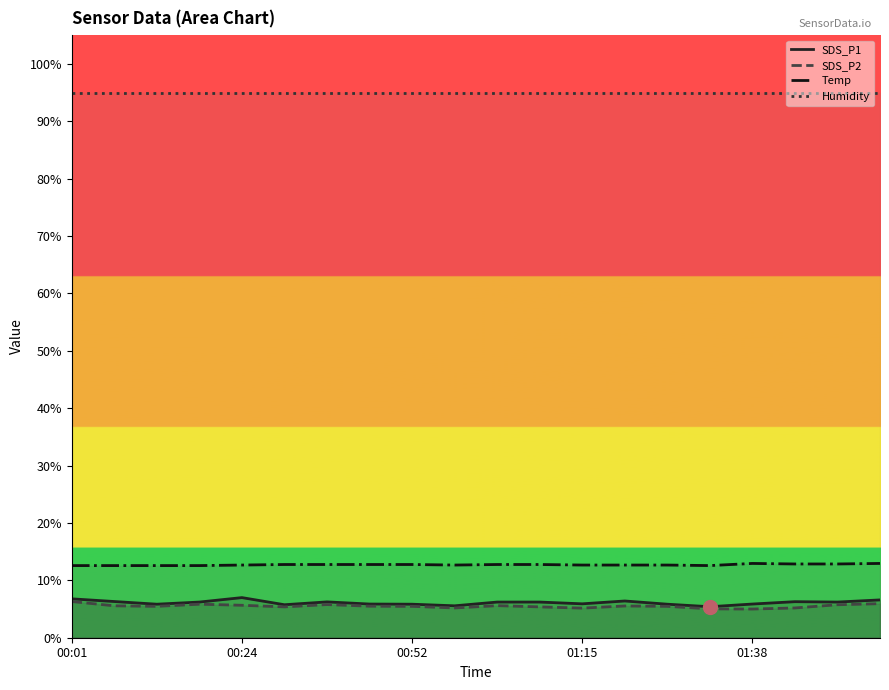

True or false: SDS_P1 has a value of 6.2 at 6.

True